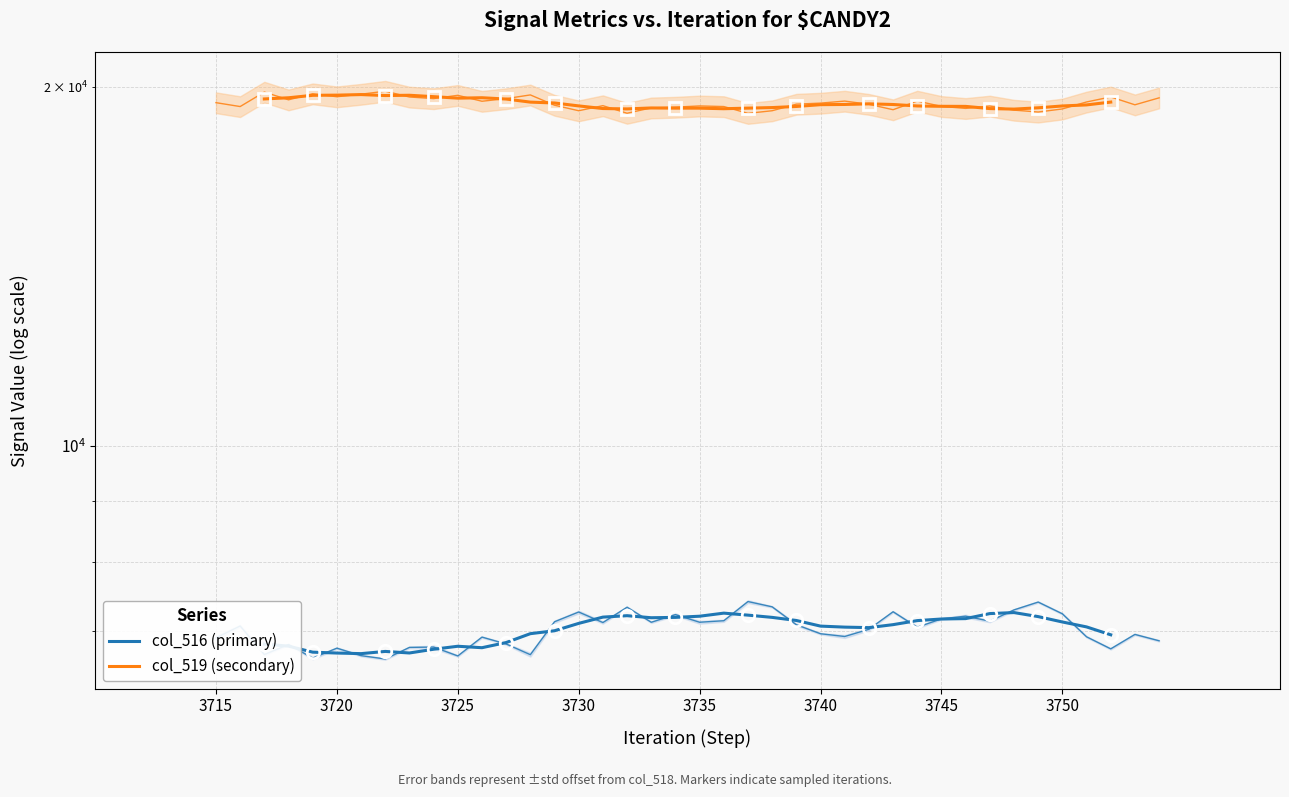

True or false: col_516 (primary) and col_519 (secondary) cross at least once.

False